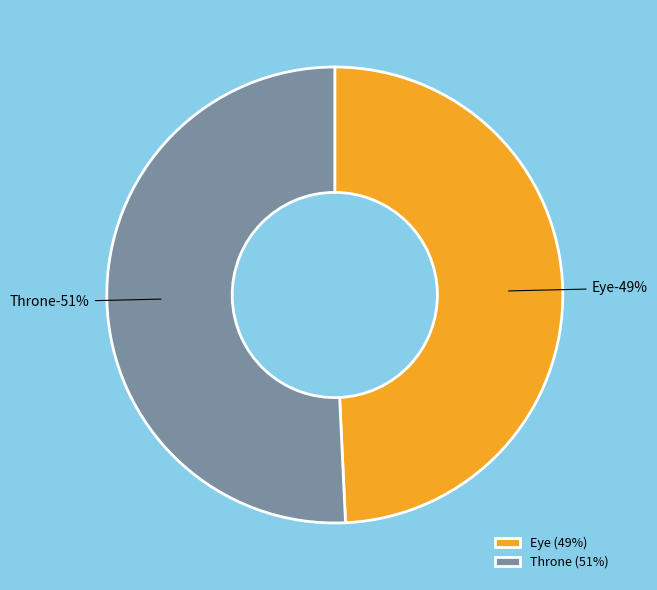

Count the number of slices in the pie.

2